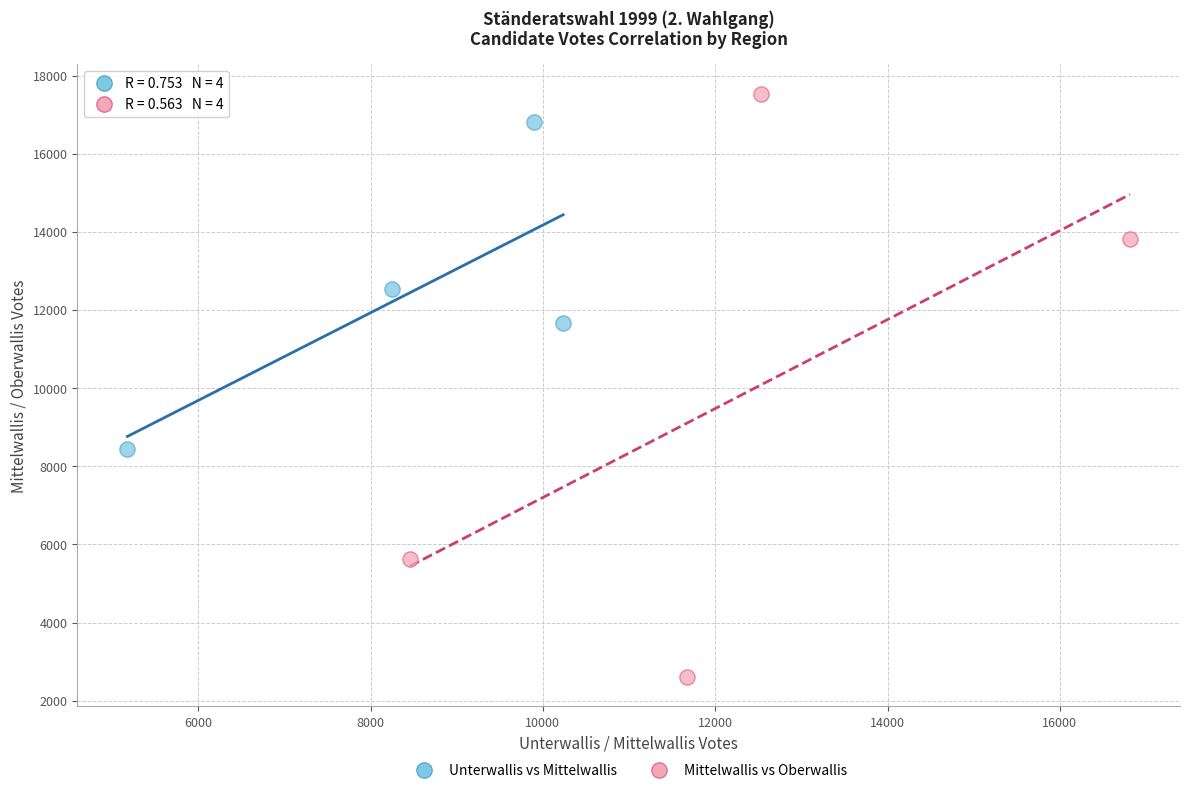

Which series has the largest Y range (max minus min)?

Mittelwallis vs Oberwallis